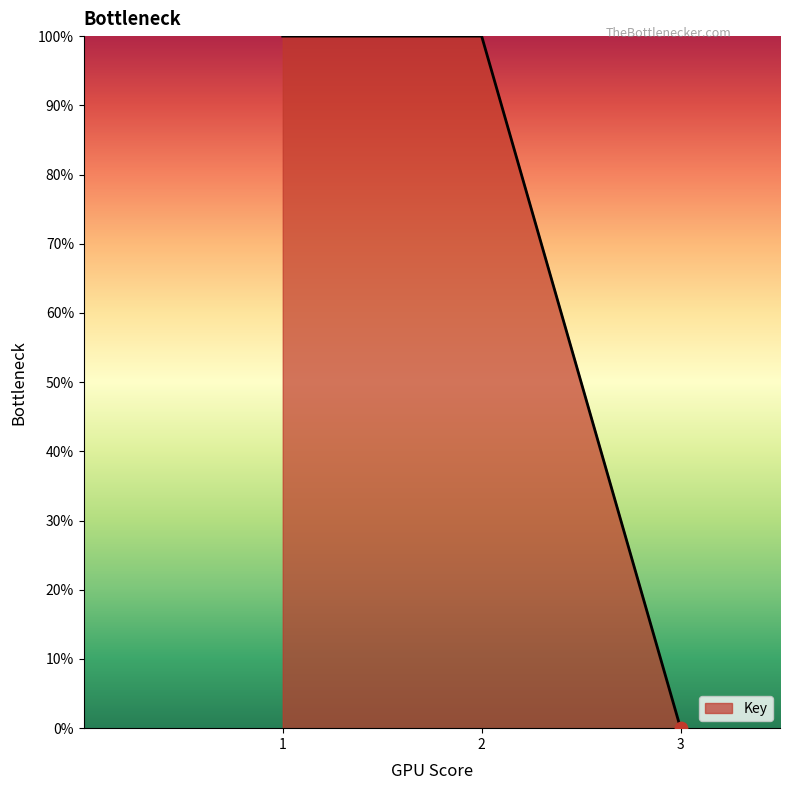

Between 1 and 3, which is larger?

1